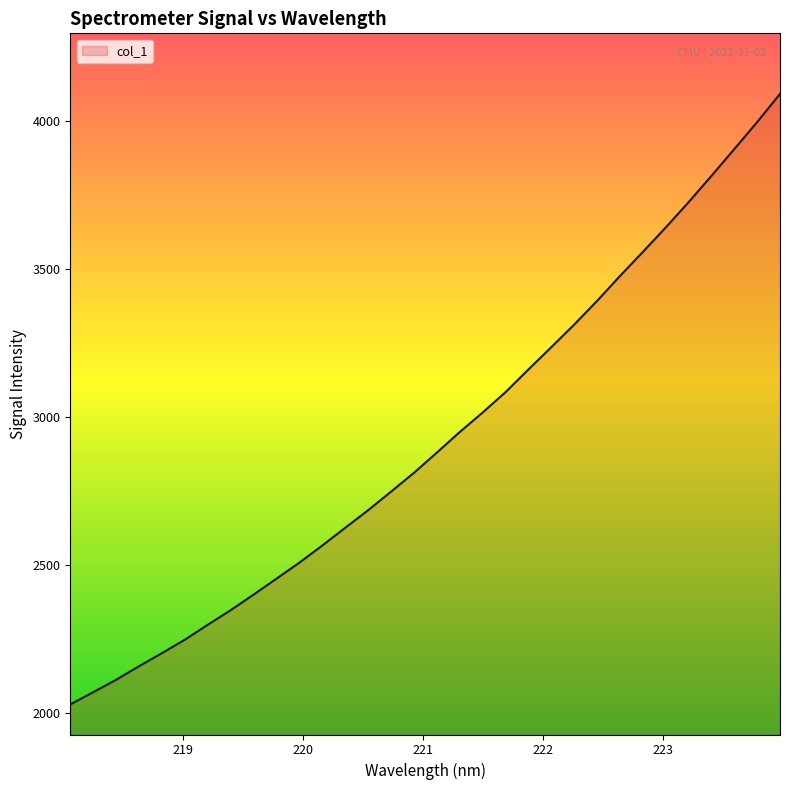

What is the smallest value displayed?

2030.5